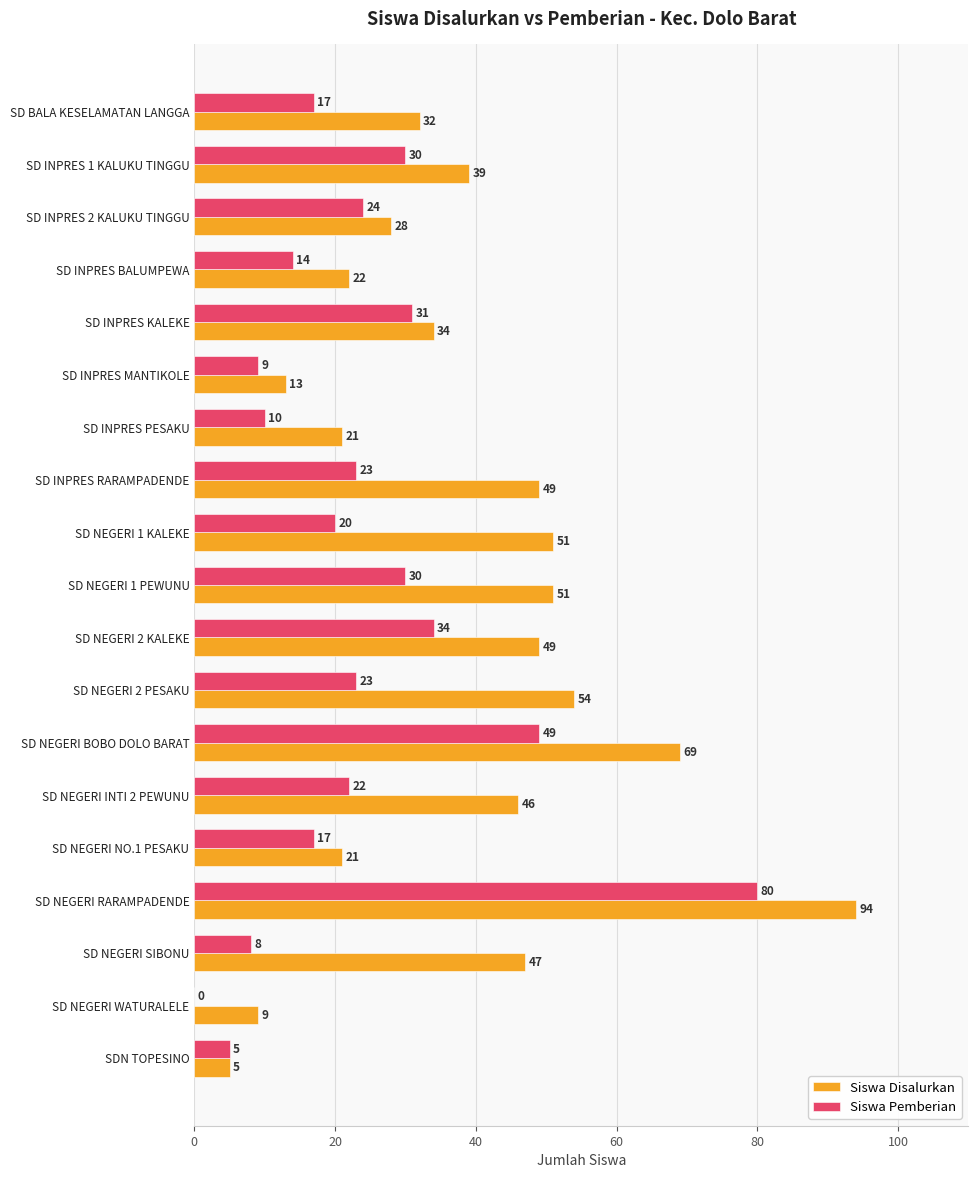

What value does the Siswa Pemberian series have at SD NEGERI 1 KALEKE?

20